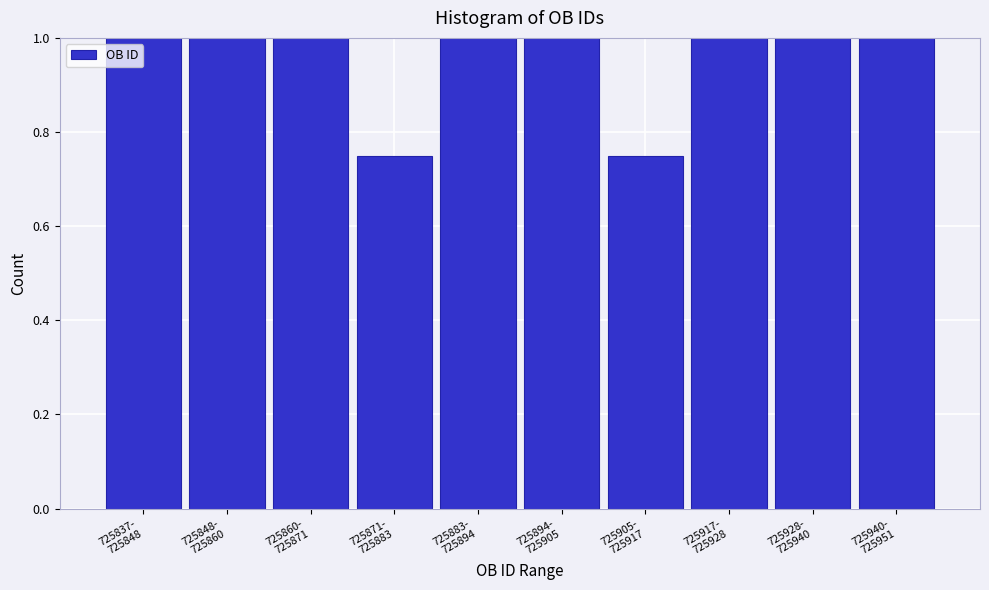

What is the value of the 6th bar from the left?

1.0